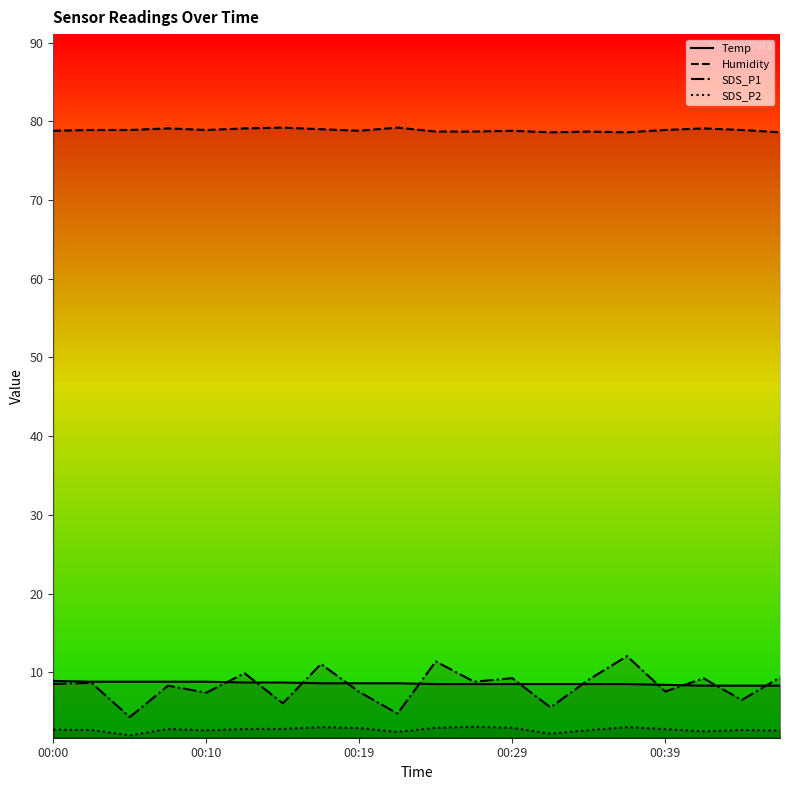

What is the sum of all Temp values?

171.6